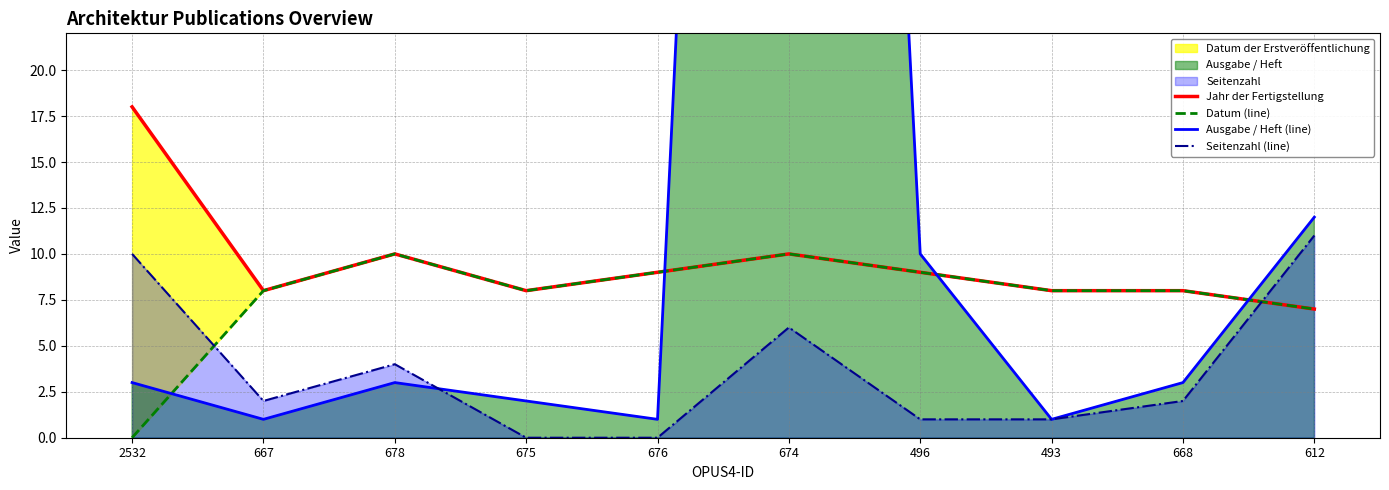

Reading left to right, list all the values displayed in this chart.

Jahr der Fertigstellung: 2532=18	667=8	678=10	675=8	676=9	674=10	496=9	493=8	668=8	612=7
Datum (line): 2532=0	667=8	678=10	675=8	676=9	674=10	496=9	493=8	668=8	612=7
Ausgabe / Heft (line): 2532=3	667=1	678=3	675=2	676=1	674=148	496=10	493=1	668=3	612=12
Seitenzahl (line): 2532=10	667=2	678=4	675=0	676=0	674=6	496=1	493=1	668=2	612=11